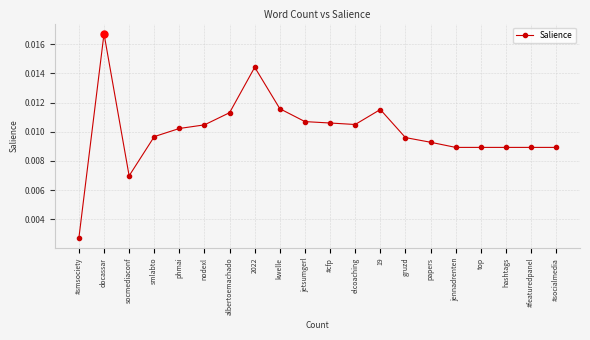

At which category does the chart reach its minimum across all series?

#smsociety